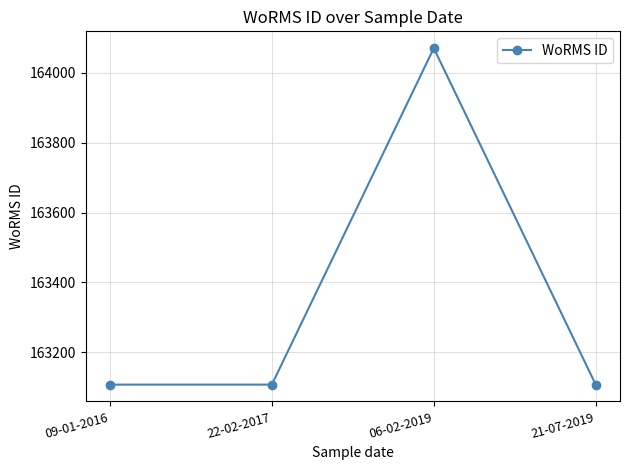

True or false: the data shows 278050 at 06-02-2019.

False